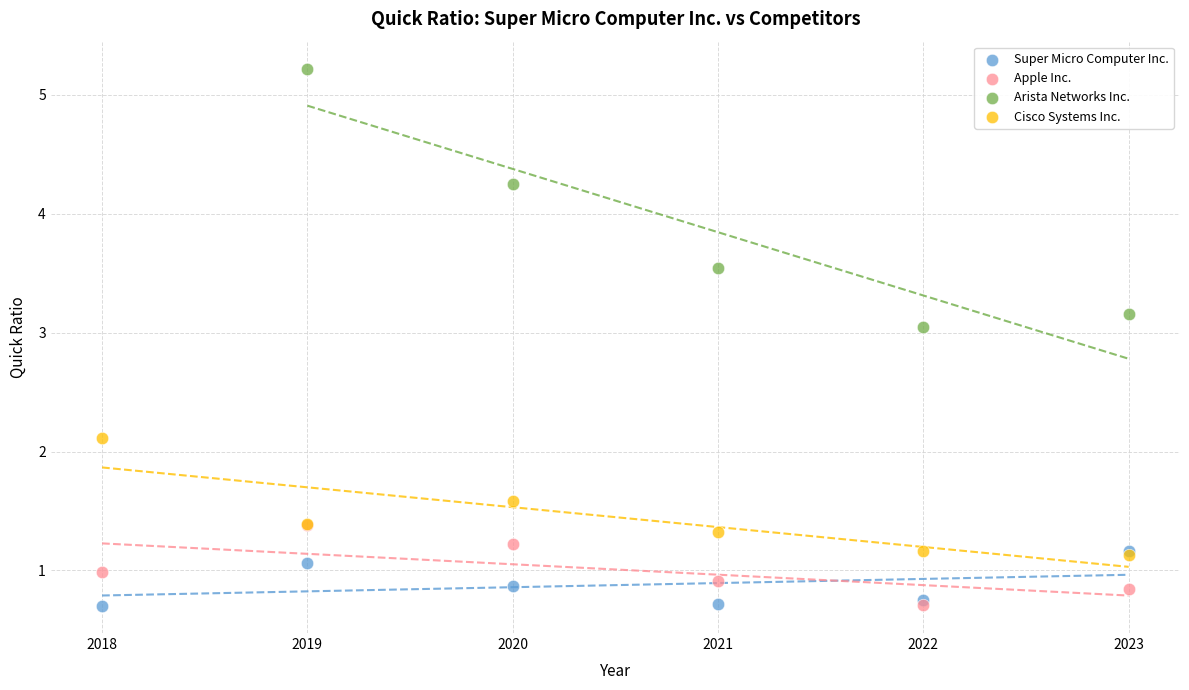

Which series reaches the maximum Y coordinate?

Arista Networks Inc.